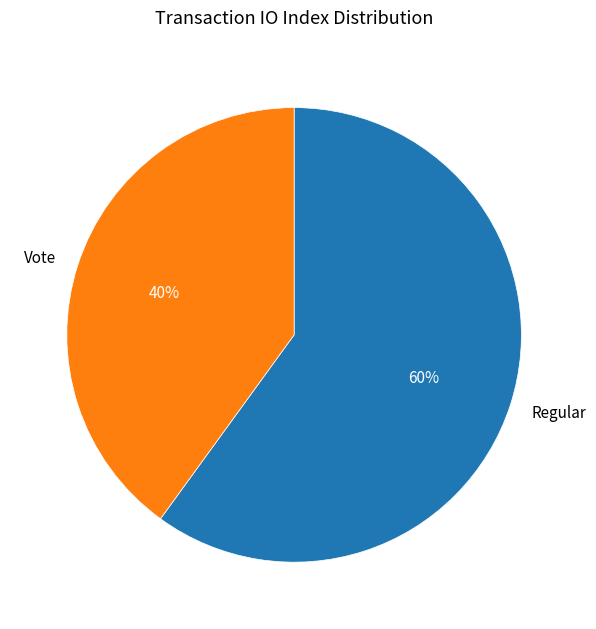

The Vote slice represents 40% of the pie. True or false?

True